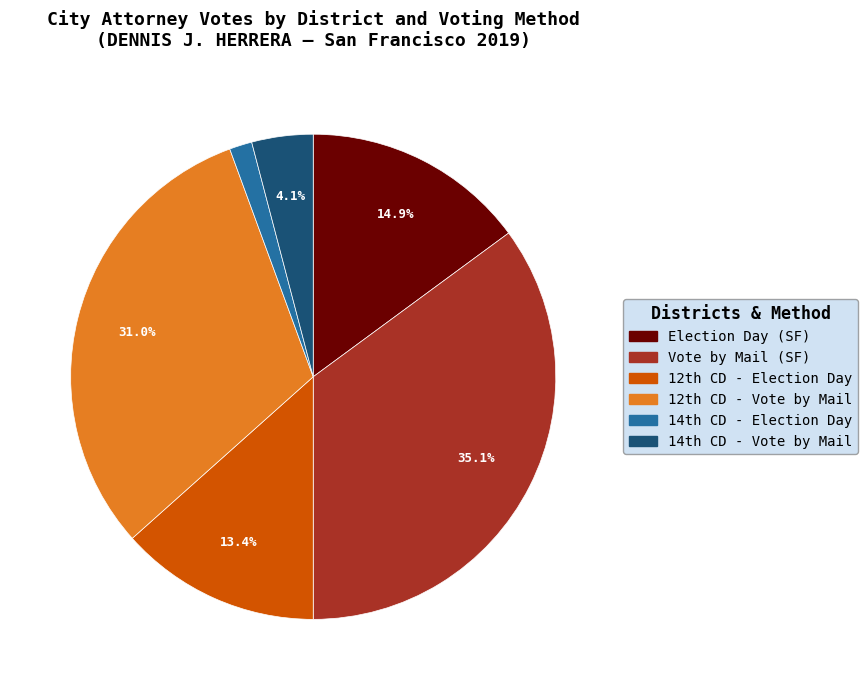

Rank the categories by value from highest to lowest.

Vote by Mail (SF), 12th CD - Vote by Mail, Election Day (SF), 12th CD - Election Day, 14th CD - Vote by Mail, 14th CD - Election Day